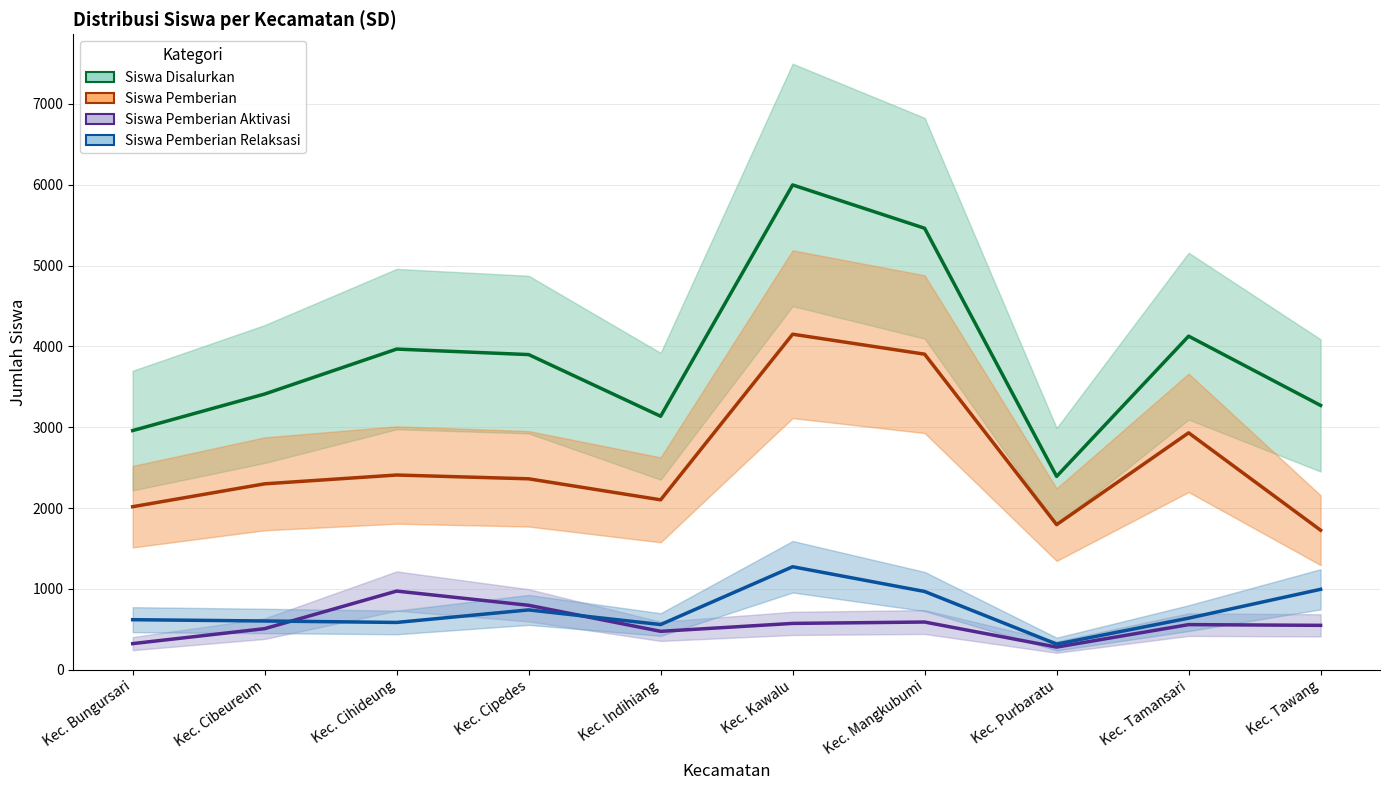

Which category has the lowest value across all series?

Kec. Purbaratu